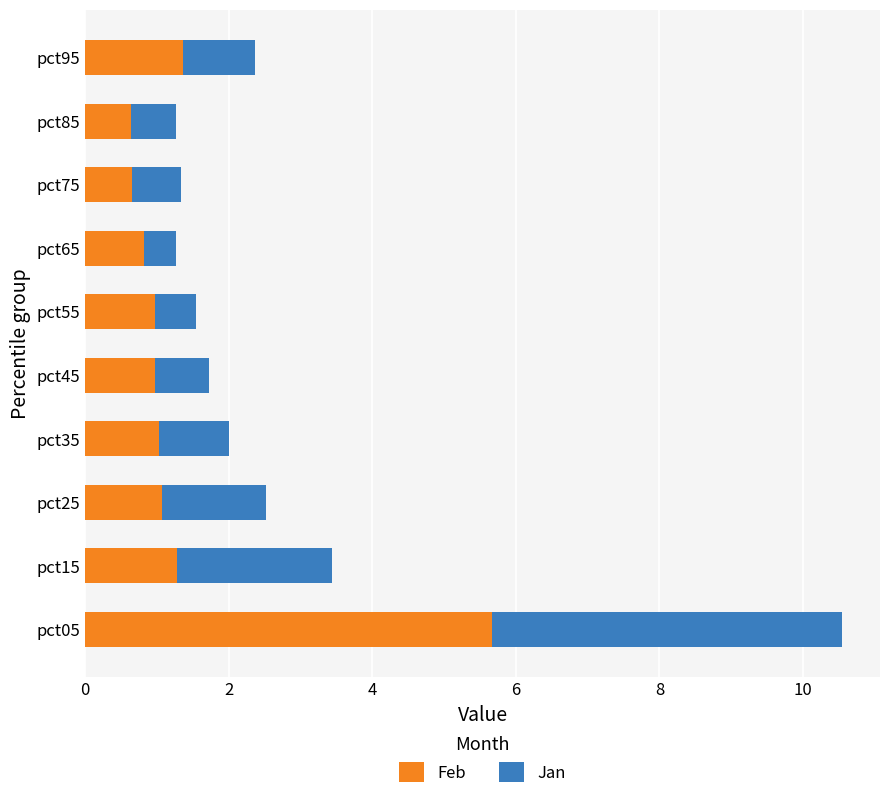

What is the total value across all series at pct05?

10.5